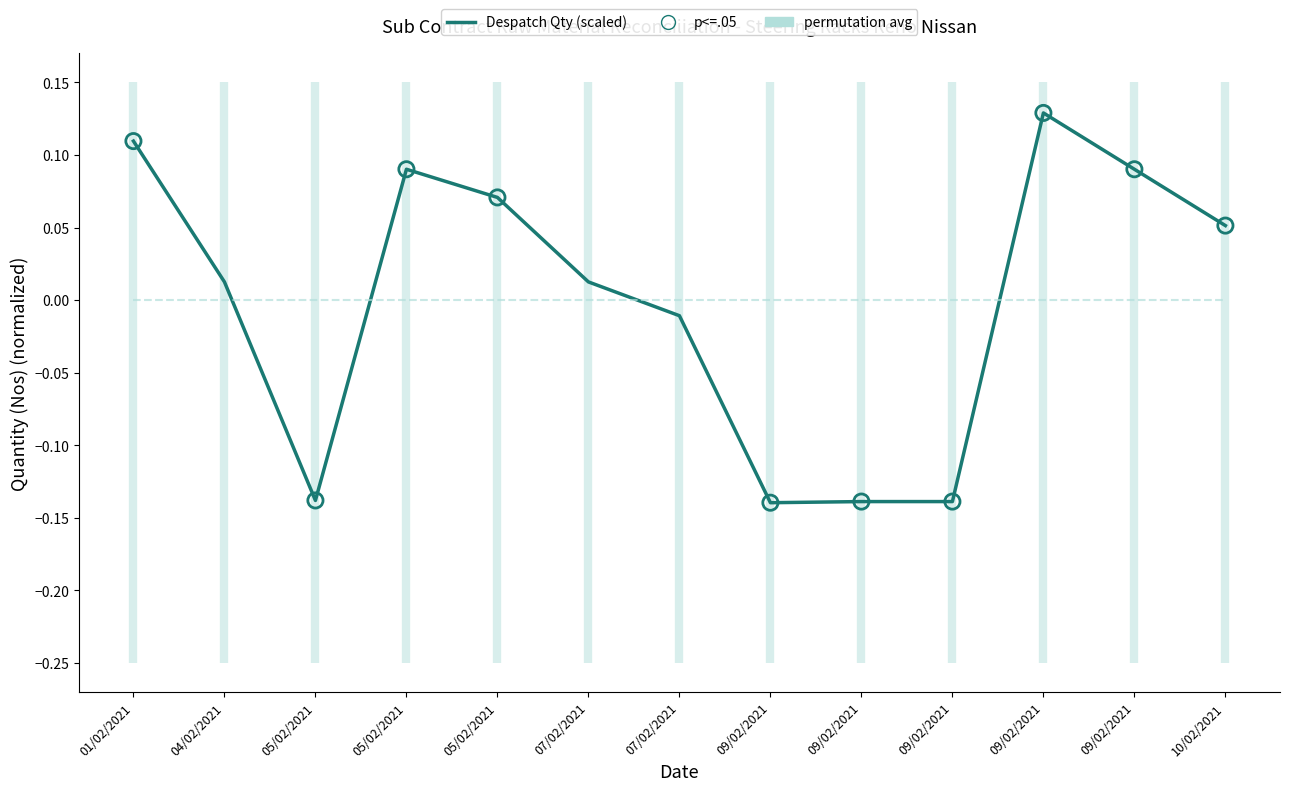

Which has a higher value, 09/02/2021 or 07/02/2021?

07/02/2021